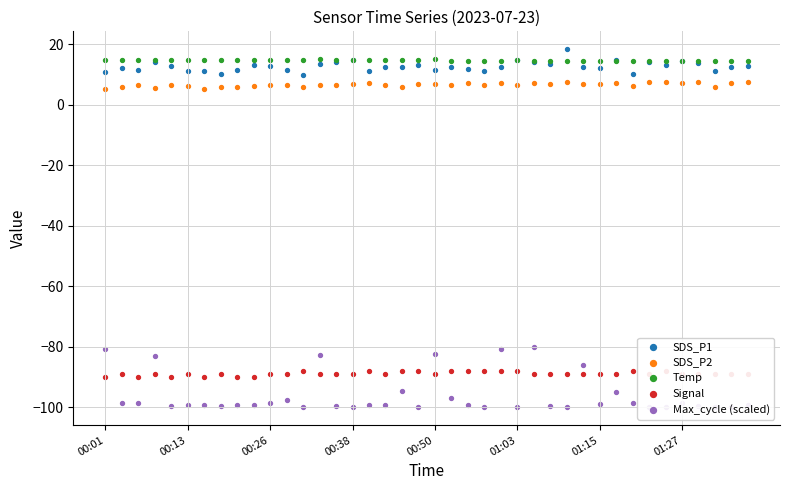

Which series has the largest total across all categories?

Temp